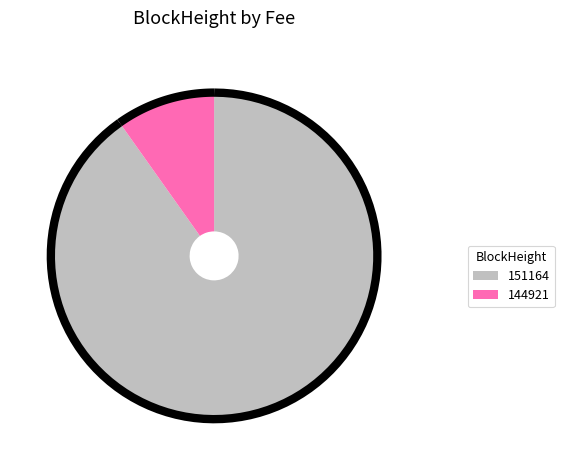

How many segments does this pie chart have?

2